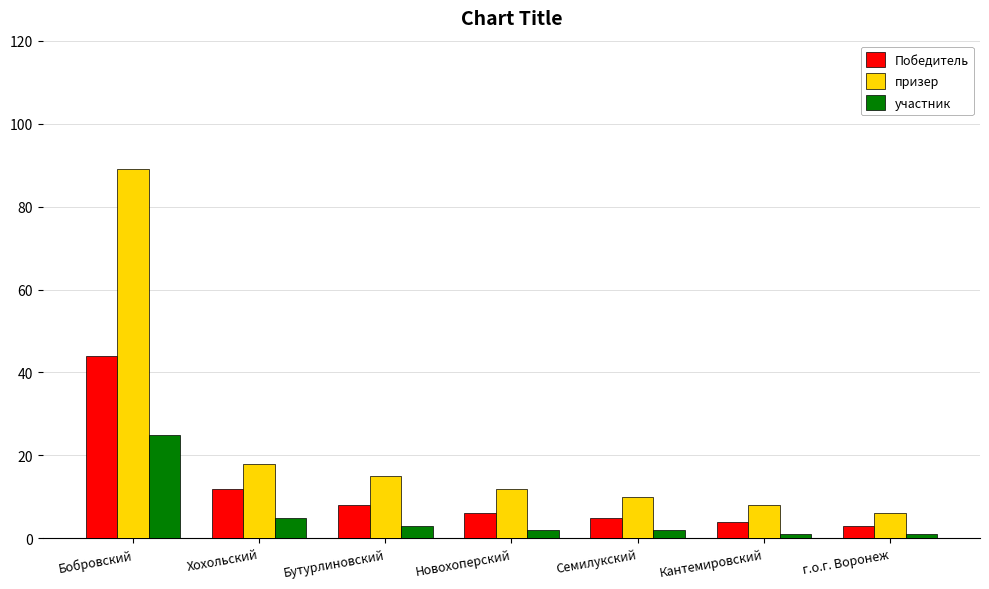

List the labels in order of Победитель value, largest first.

Бобровский, Хохольский, Бутурлиновский, Новохоперский, Семилукский, Кантемировский, г.о.г. Воронеж